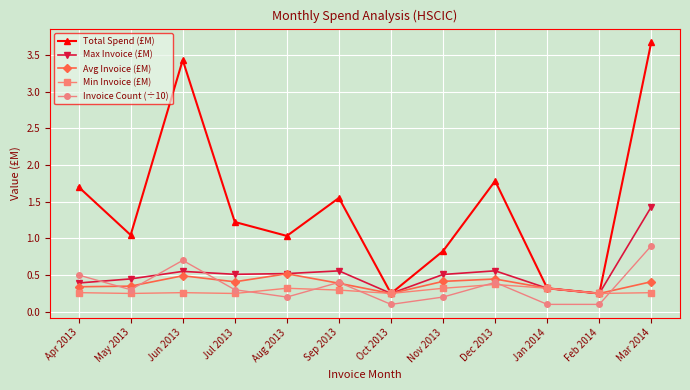

List the series in order of their peak value, lowest first.

Min Invoice (£M), Avg Invoice (£M), Invoice Count (÷10), Max Invoice (£M), Total Spend (£M)